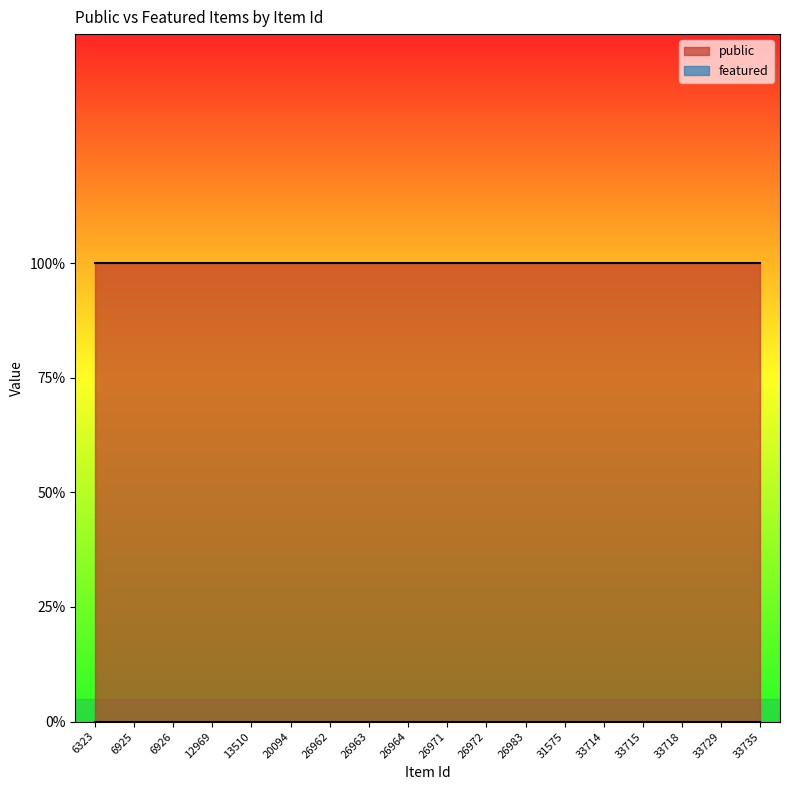

True or false: featured has more than 1 points higher than both neighbors.

False